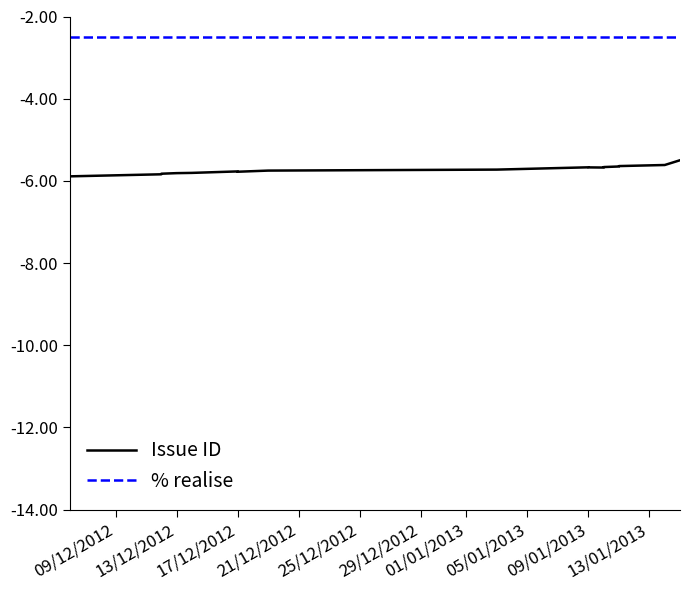

Which series has the widest spread of values?

Issue ID